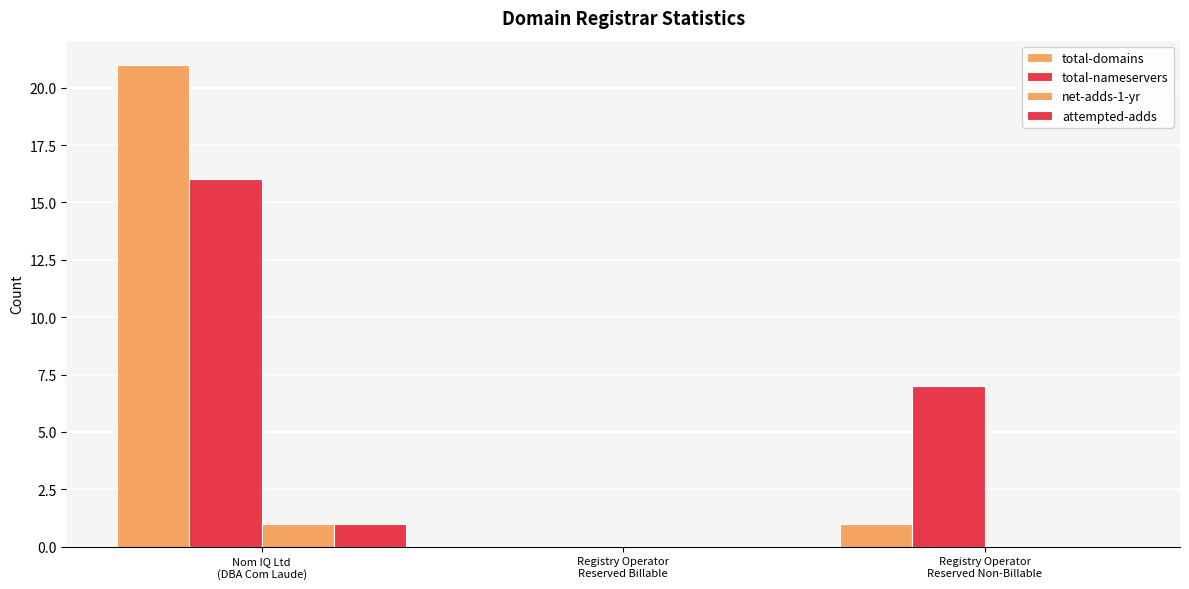

Count the number of data series in this chart.

4